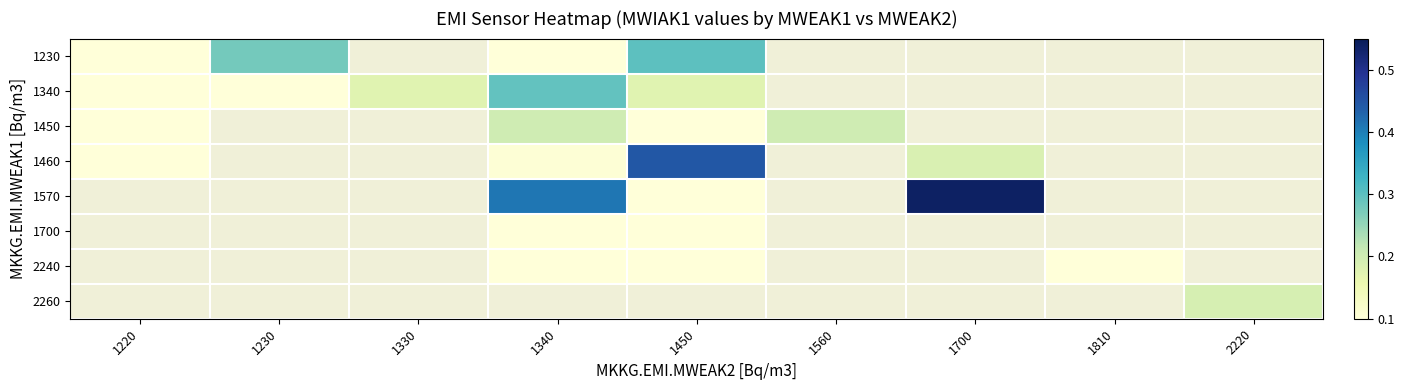

What is the approximate value of 1450 at 1450?

0.1